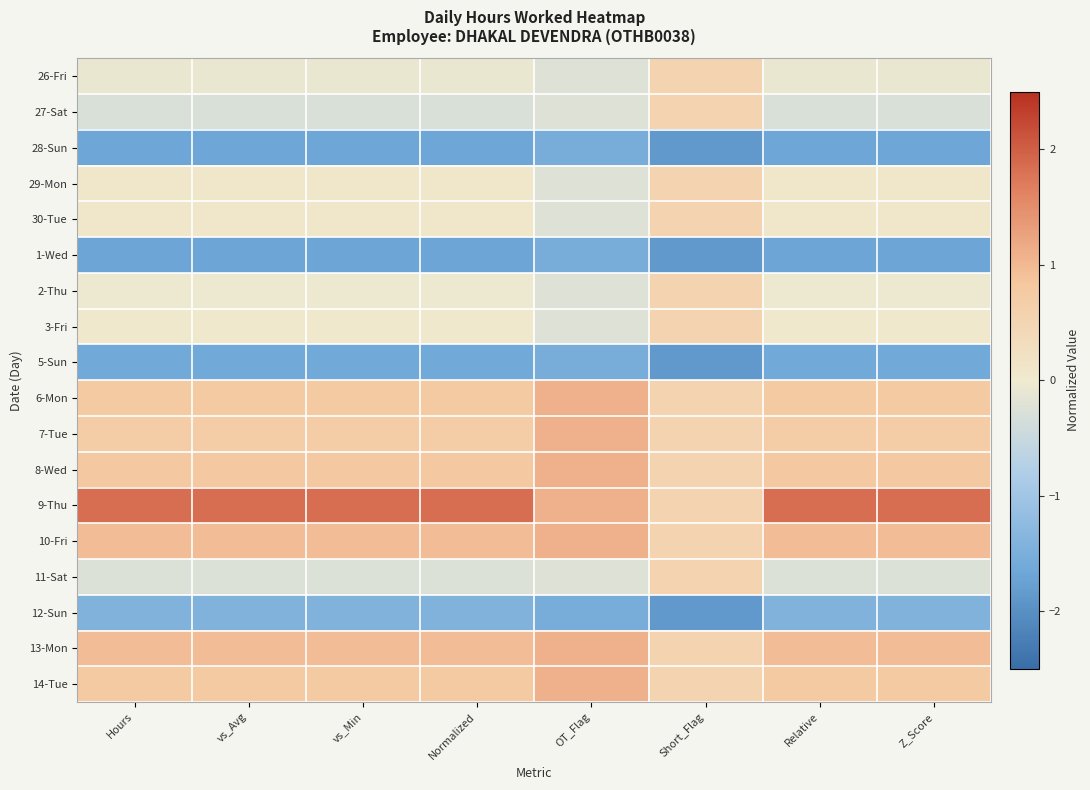

Count the number of data series in this chart.

18